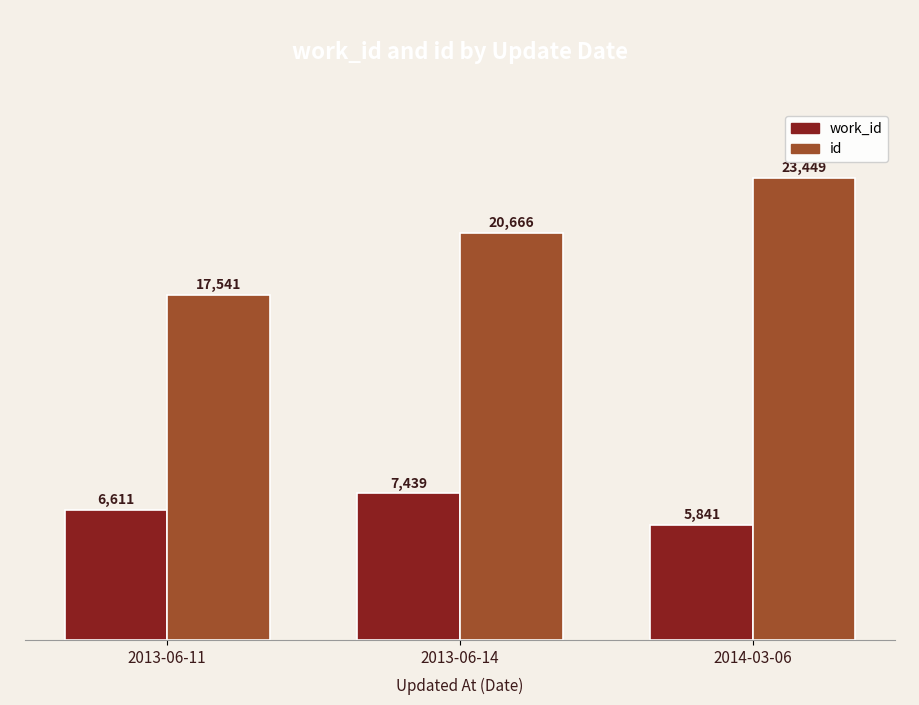

Which series has the largest total across all categories?

id